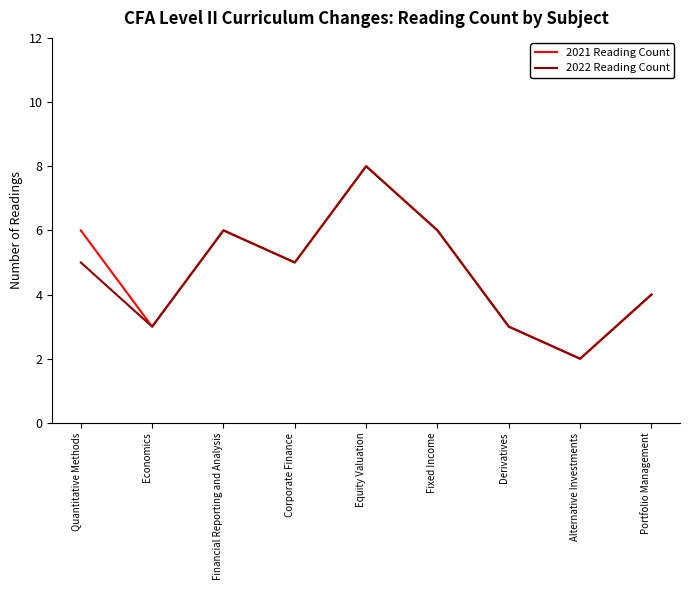

At which category is the sum across all series the highest?

Equity Valuation